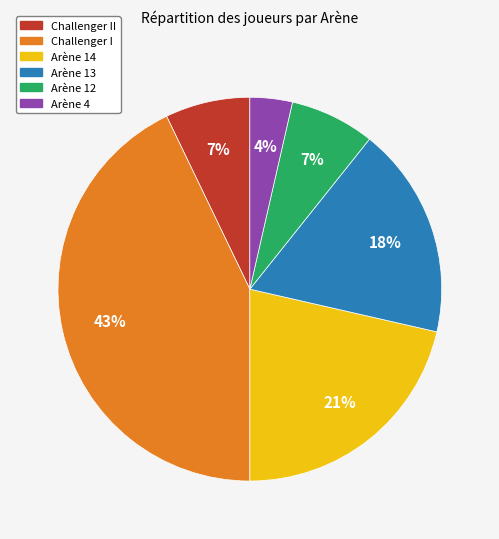

To the nearest percent, what portion does Arène 4 represent?

4%